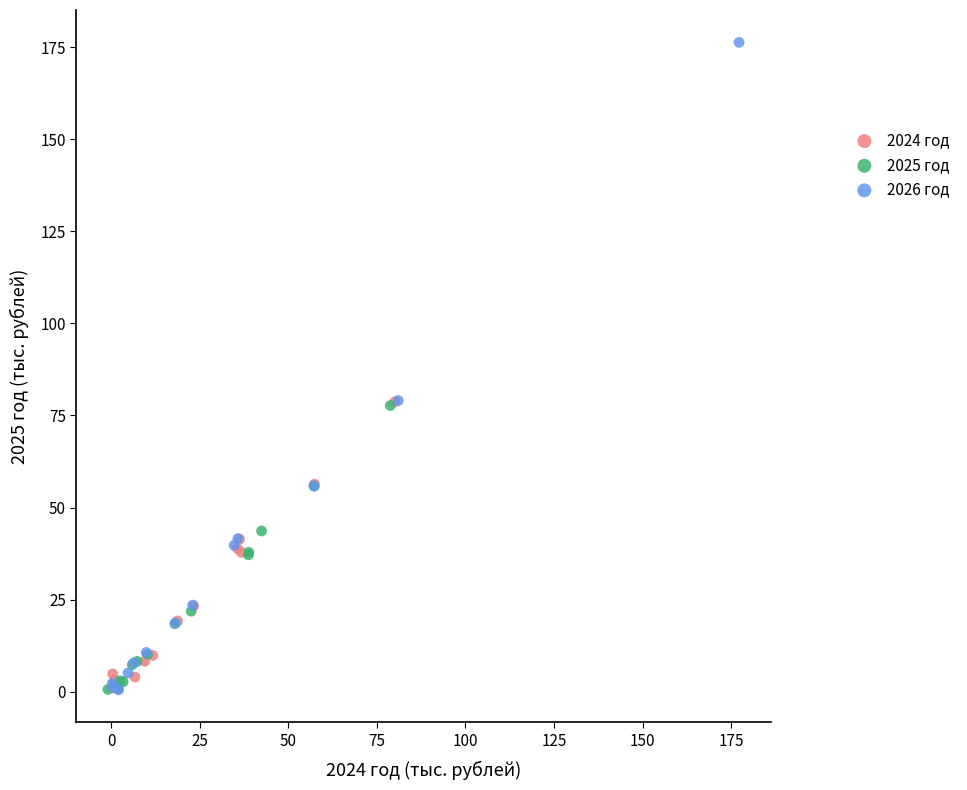

Which series reaches the maximum Y coordinate?

2026 год